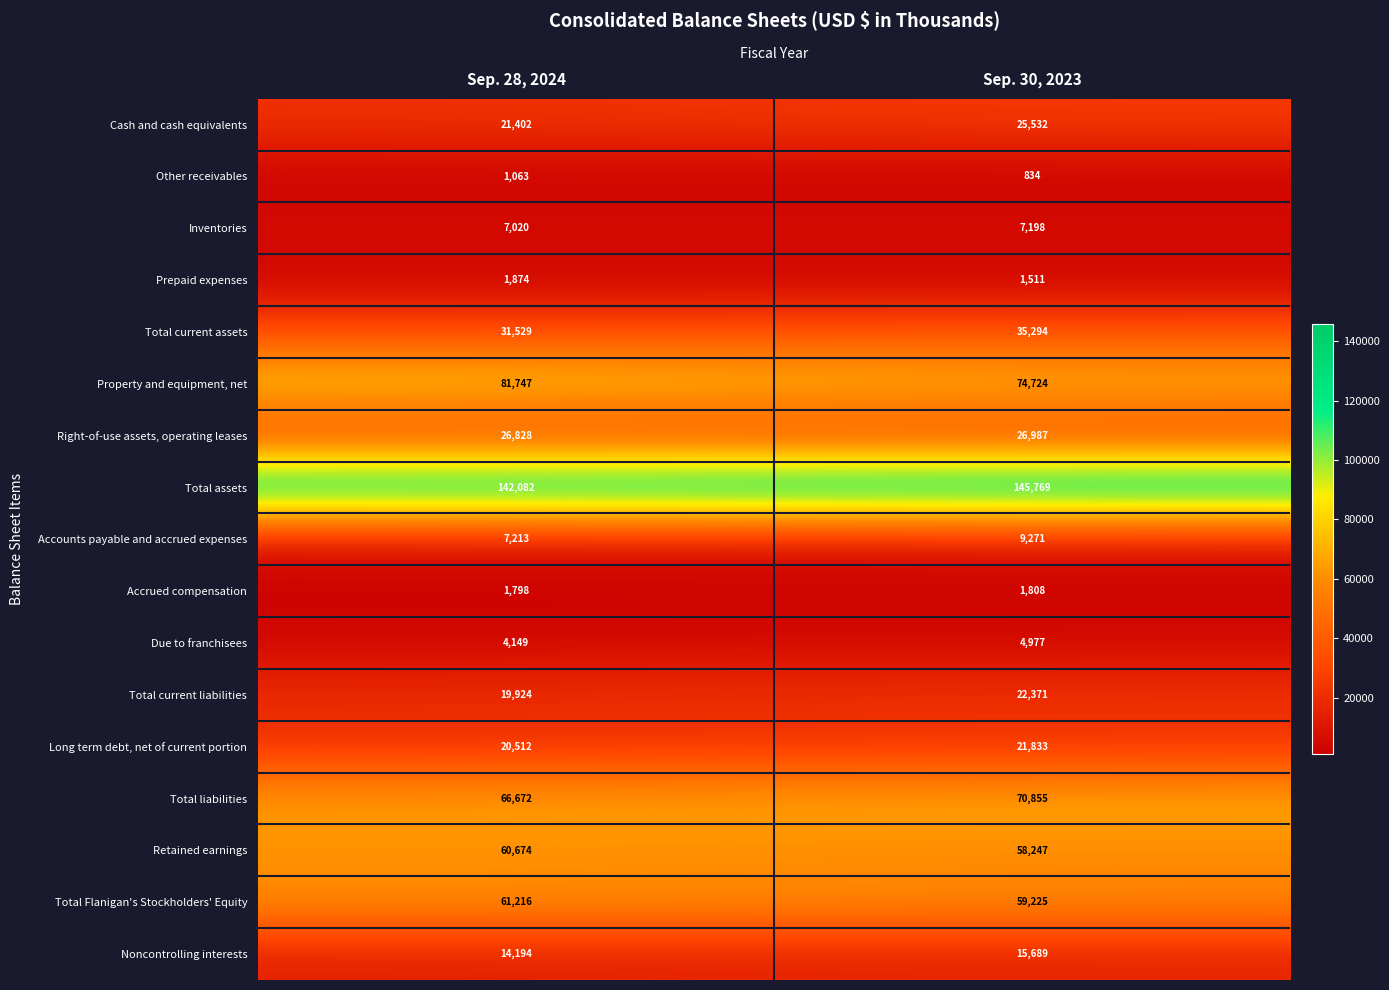

The value of Other receivables at Sep. 28, 2024 is 336. True or false?

False